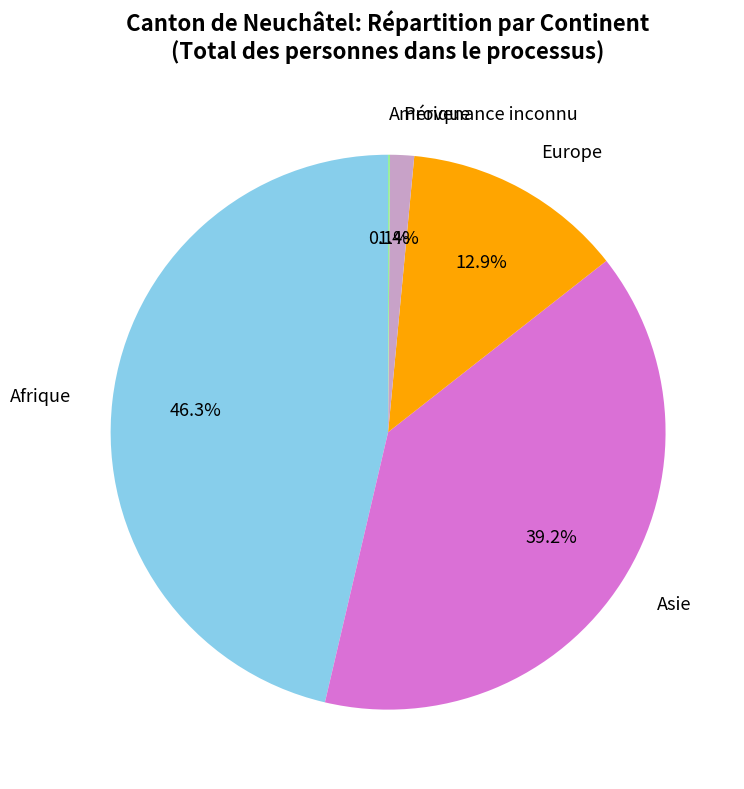

What percentage is NOT represented by Provenance inconnu?

98.6%